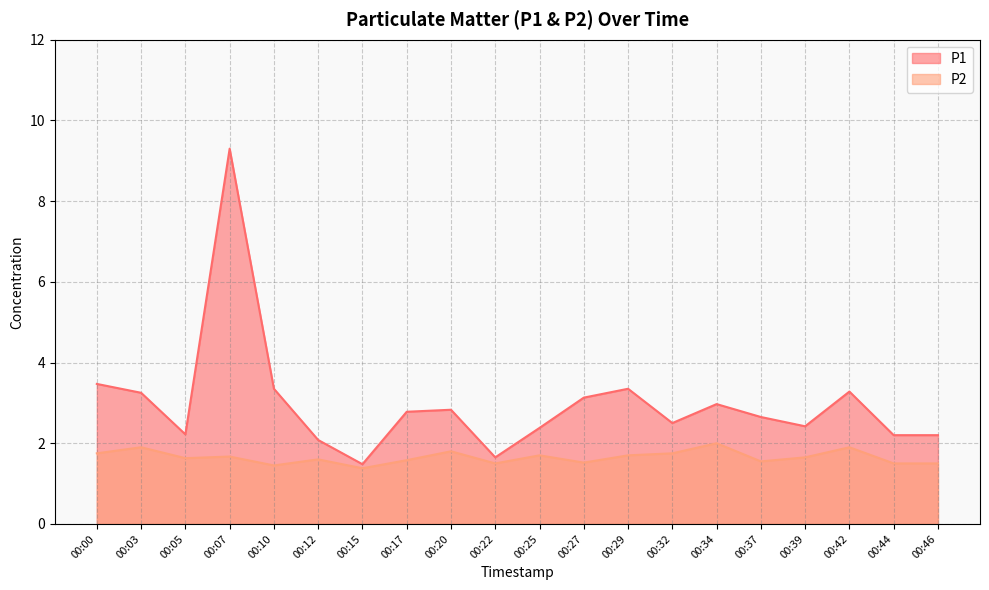

Reading left to right, what are all the values shown in this chart?

P1: 00:00=3.5	00:03=3.2	00:05=2.2	00:07=9.3	00:10=3.4	00:12=2.1	00:15=1.5	00:17=2.8	00:20=2.8	00:22=1.6	00:25=2.4	00:27=3.1	00:29=3.4	00:32=2.5	00:34=3.0	00:37=2.6	00:39=2.4	00:42=3.3	00:44=2.2	00:46=2.2
P2: 00:00=1.8	00:03=1.9	00:05=1.6	00:07=1.7	00:10=1.4	00:12=1.6	00:15=1.4	00:17=1.6	00:20=1.8	00:22=1.5	00:25=1.7	00:27=1.5	00:29=1.7	00:32=1.8	00:34=2.0	00:37=1.6	00:39=1.6	00:42=1.9	00:44=1.5	00:46=1.5